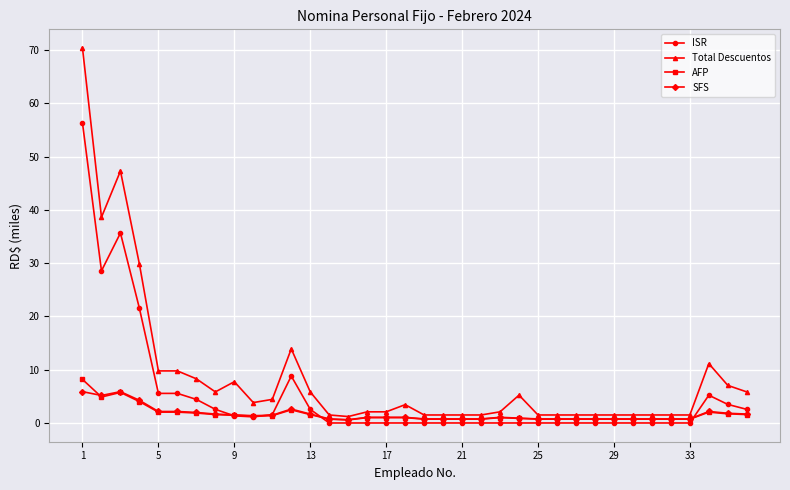

What is the highest value of the ISR series?

56.3